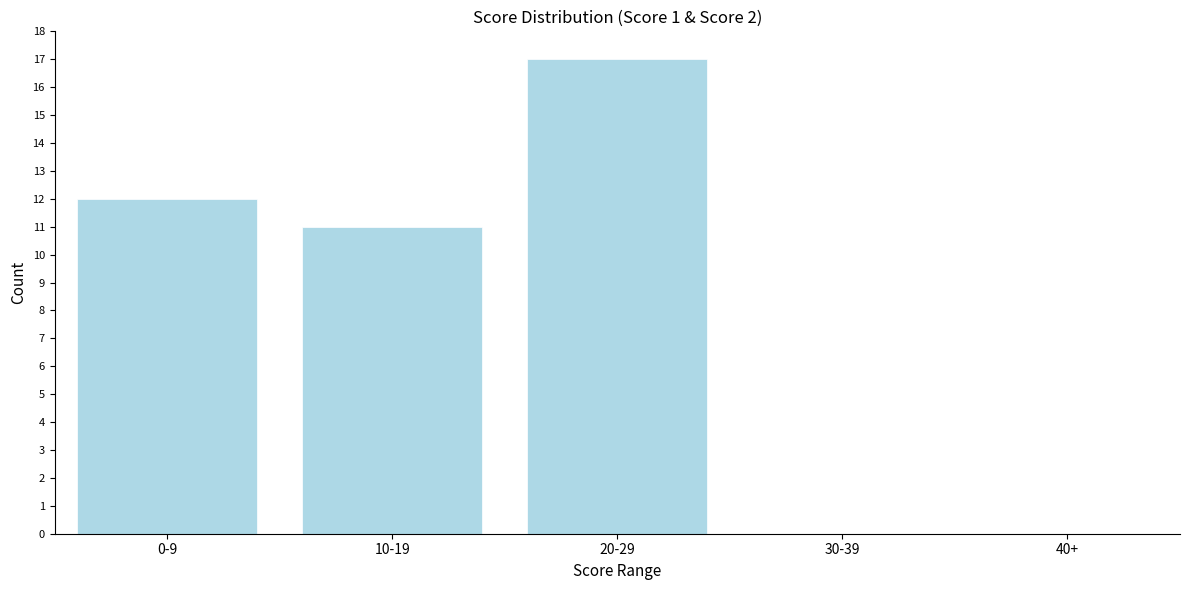

Reading left to right, transcribe all the data shown in this chart.

0-9=12	10-19=11	20-29=17	30-39=0	40+=0